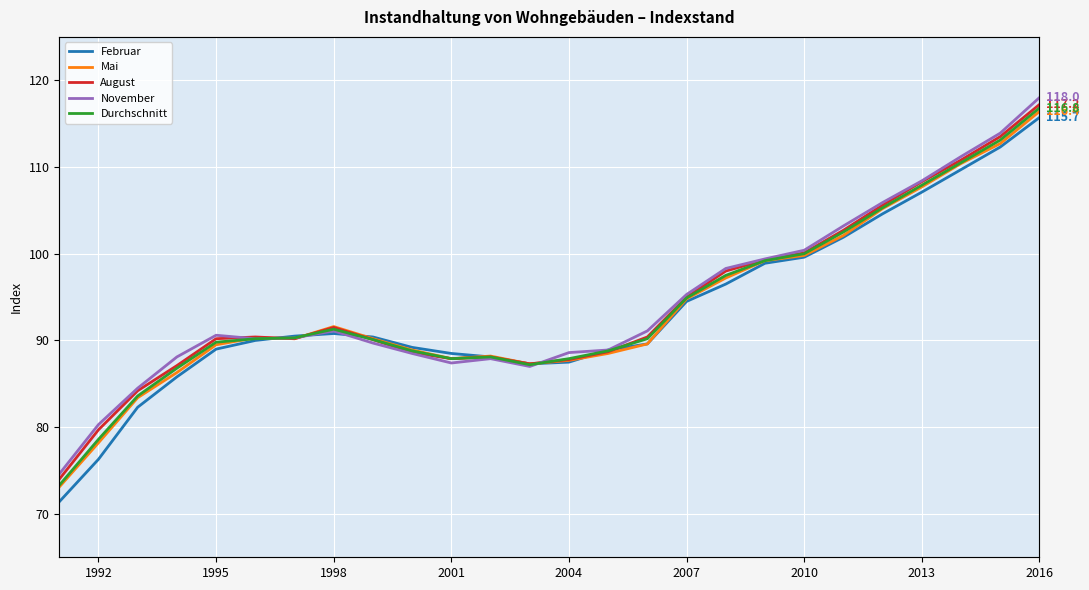

How many series are shown in this chart?

5